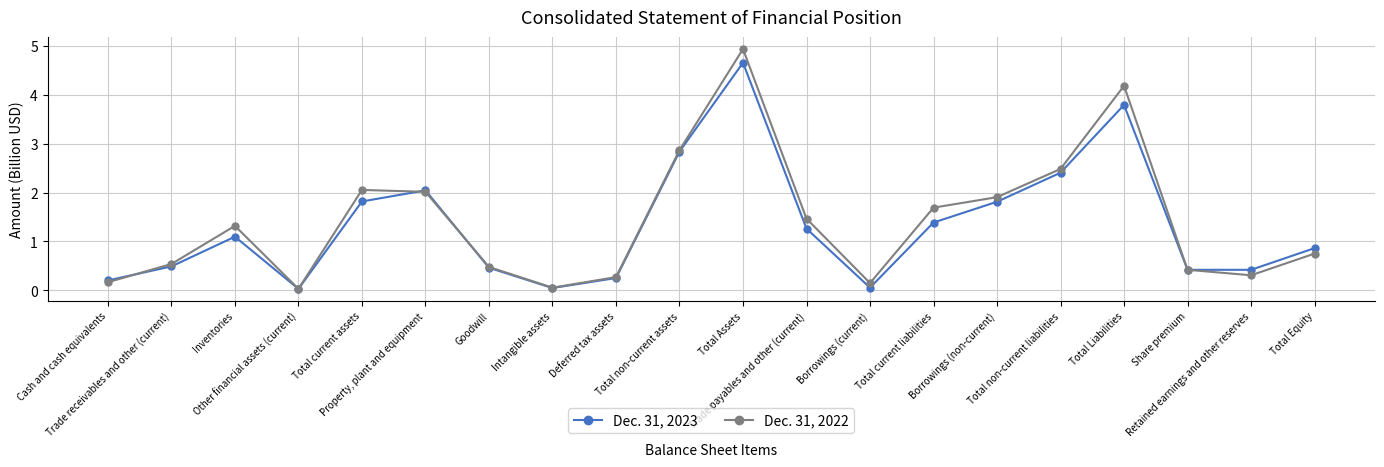

Count the number of categories in the chart.

20